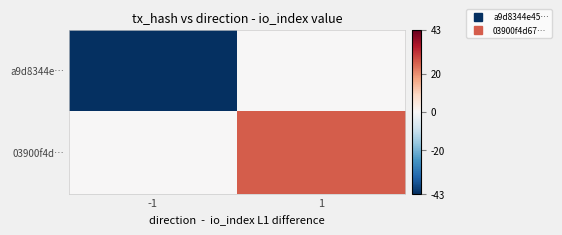

Which has a higher value, 1 or -1?

1